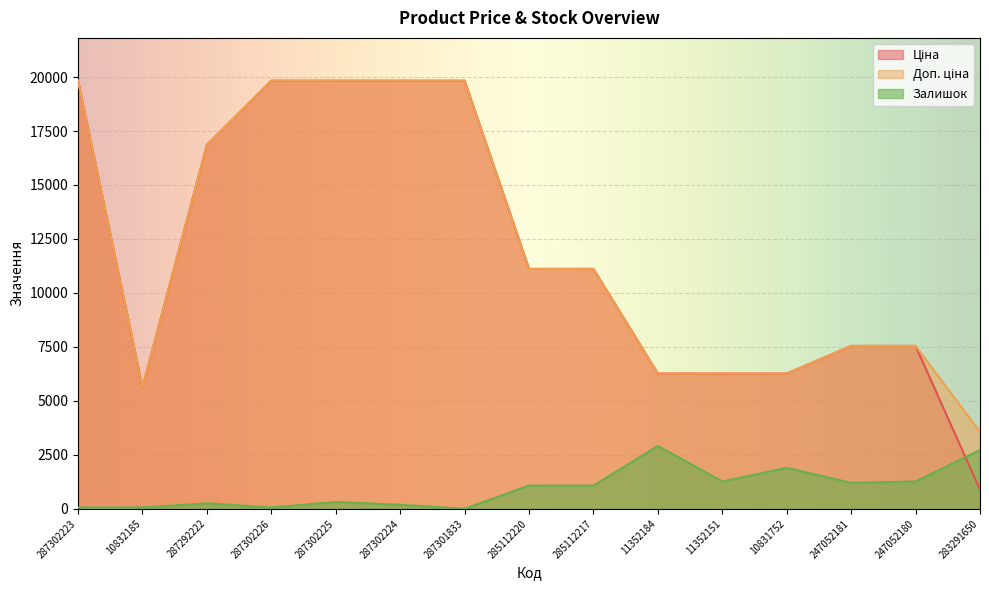

Which series has the widest spread of values?

Ціна